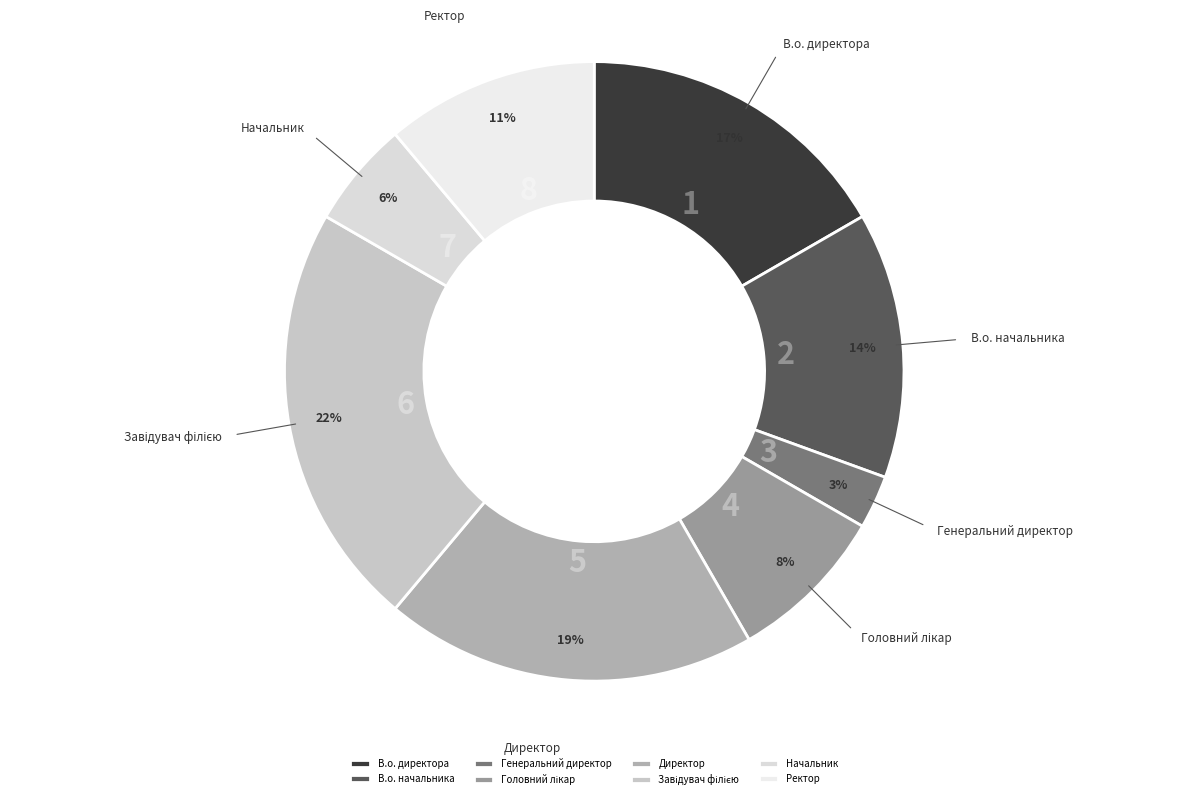

What percentage is the Директор slice, to the nearest percent?

19%